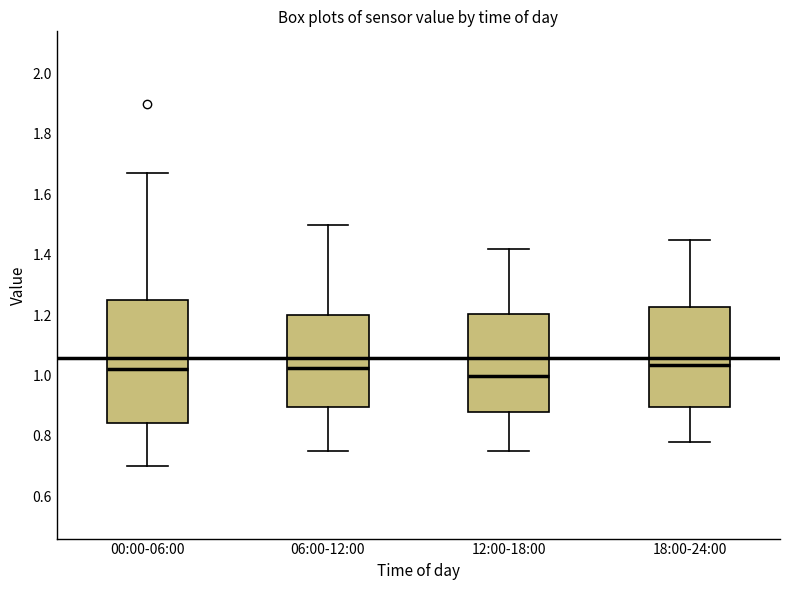

Reading left to right, read every box against the y-axis: the position of its median line, the range the box covers, and the ends of its whiskers. The values are not printed on the chart, so give them approximately, as read against the axis.

00:00-06:00: median 1.02, box 0.84 to 1.26, whiskers 0.70 to 1.68
06:00-12:00: median 1.02, box 0.90 to 1.20, whiskers 0.76 to 1.50
12:00-18:00: median 1.00, box 0.88 to 1.20, whiskers 0.76 to 1.42
18:00-24:00: median 1.04, box 0.90 to 1.22, whiskers 0.78 to 1.46